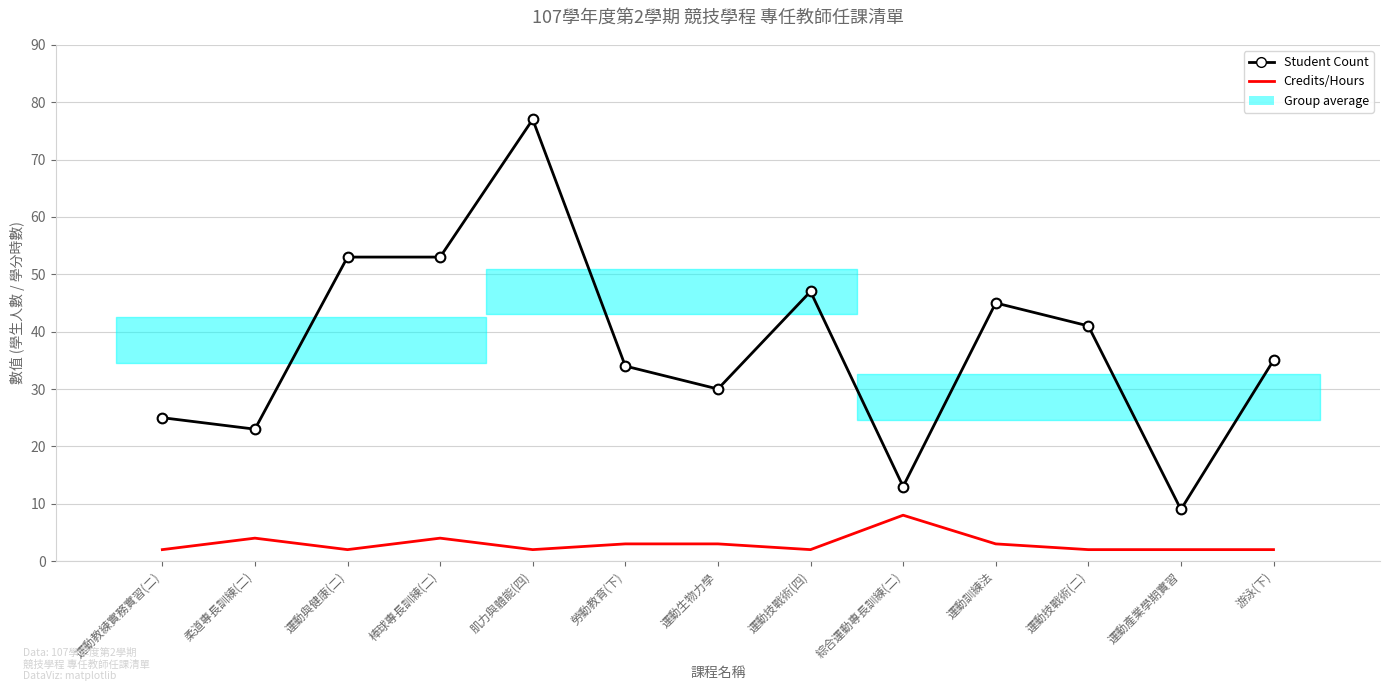

What is the approximate value of Student Count at 運動生物力學, to the nearest 5?

30